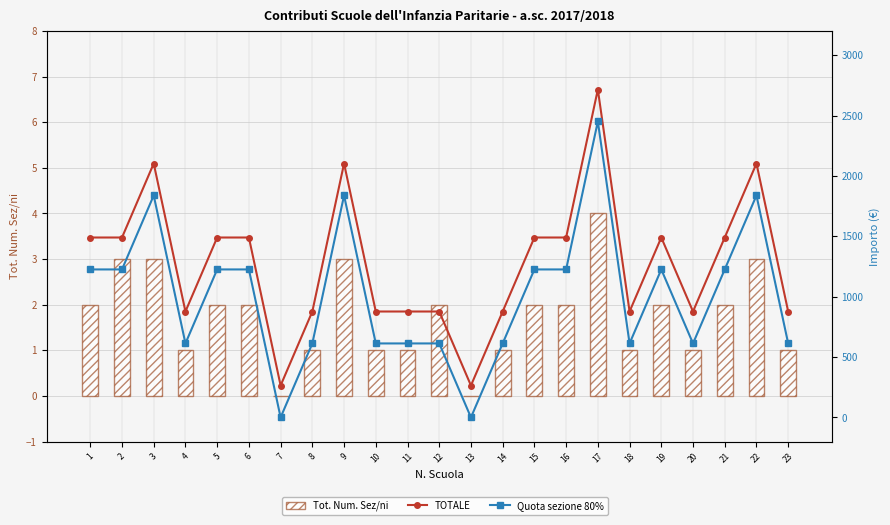

Which category has the highest value across all series?

17